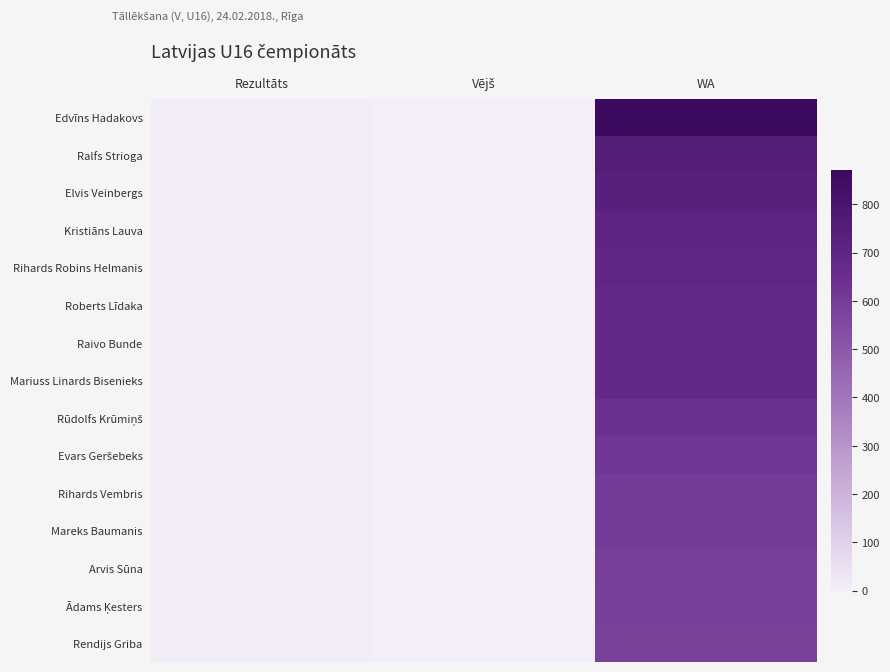

At which category does the chart reach its minimum across all series?

Vējš